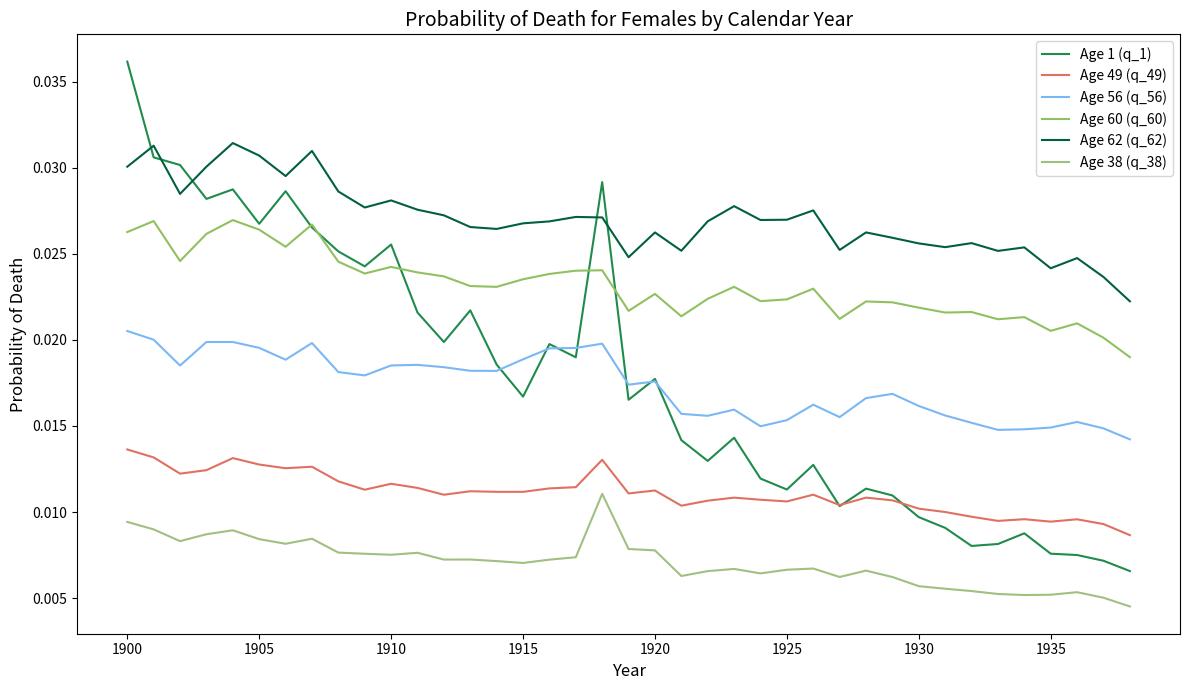

How many distinct data groups are displayed?

6